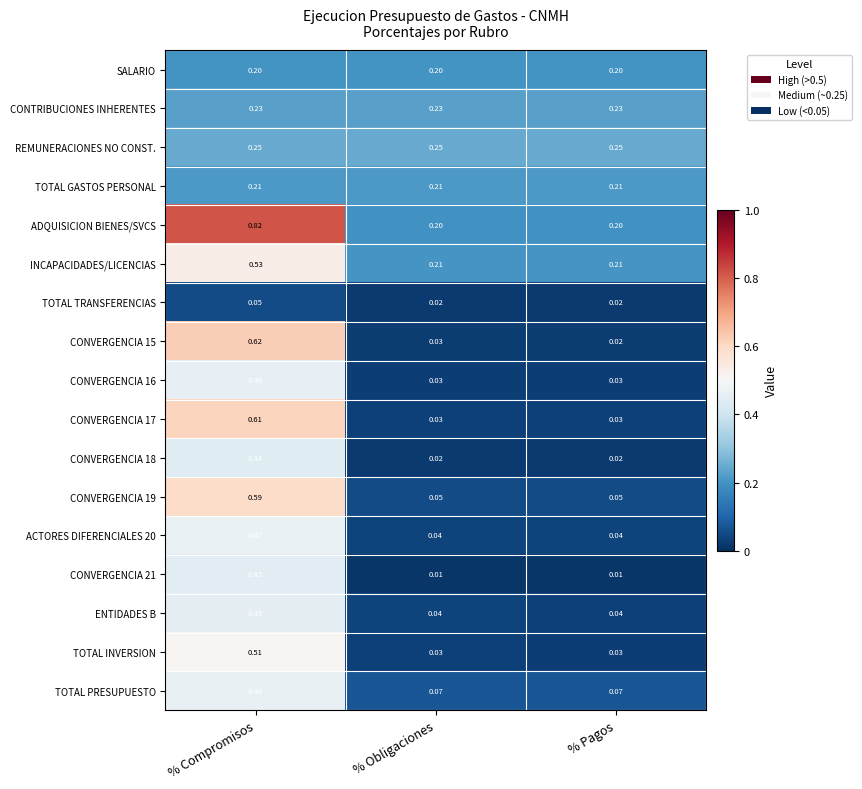

Which category has the highest value across all series?

% Compromisos